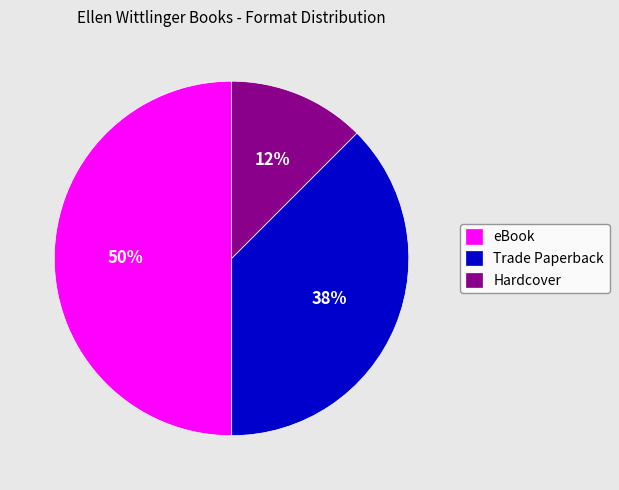

What percentage is the eBook slice, to the nearest percent?

50%